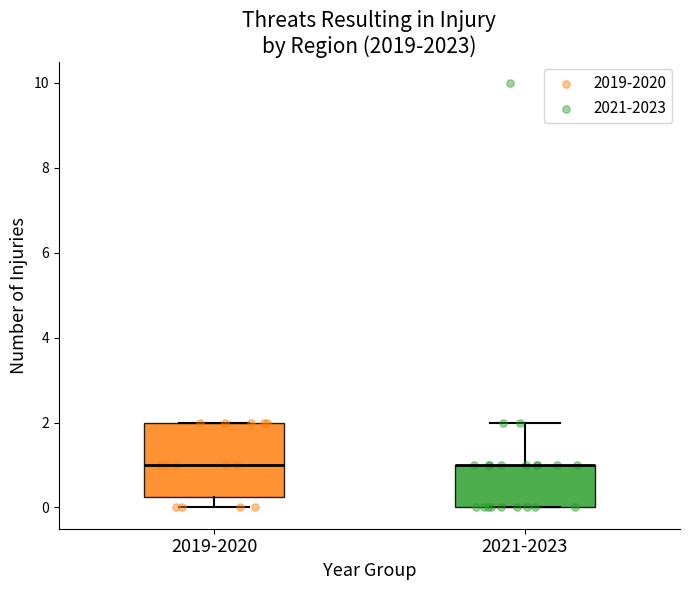

Comparing the boxes themselves (not the whiskers), which one is the tallest?

2019-2020